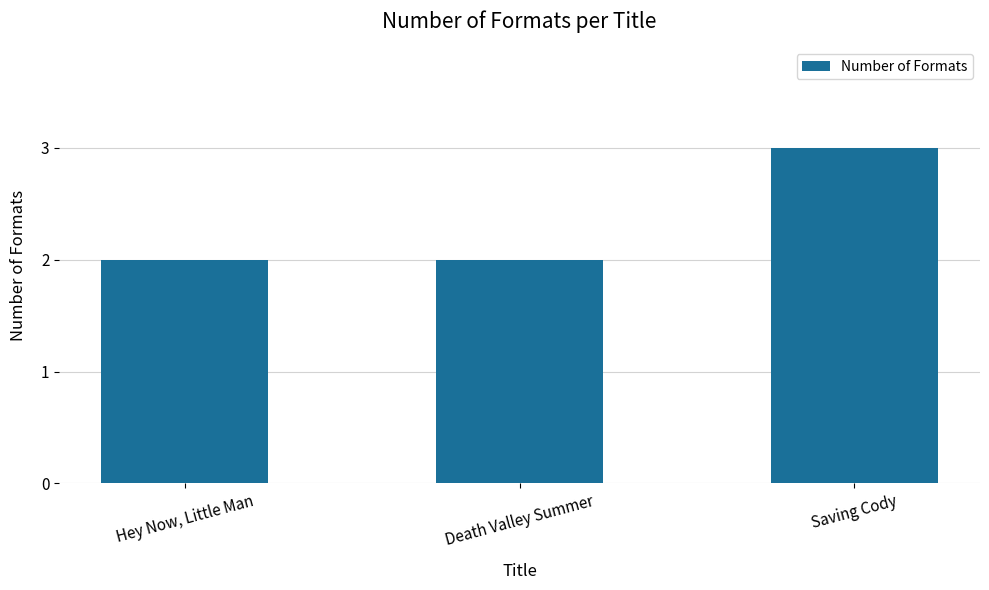

Reading right to left, what are all the values shown in this chart?

3	2	2